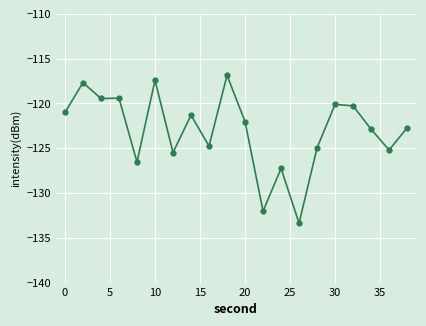

What is the value of the 5th point from the left?

-126.5